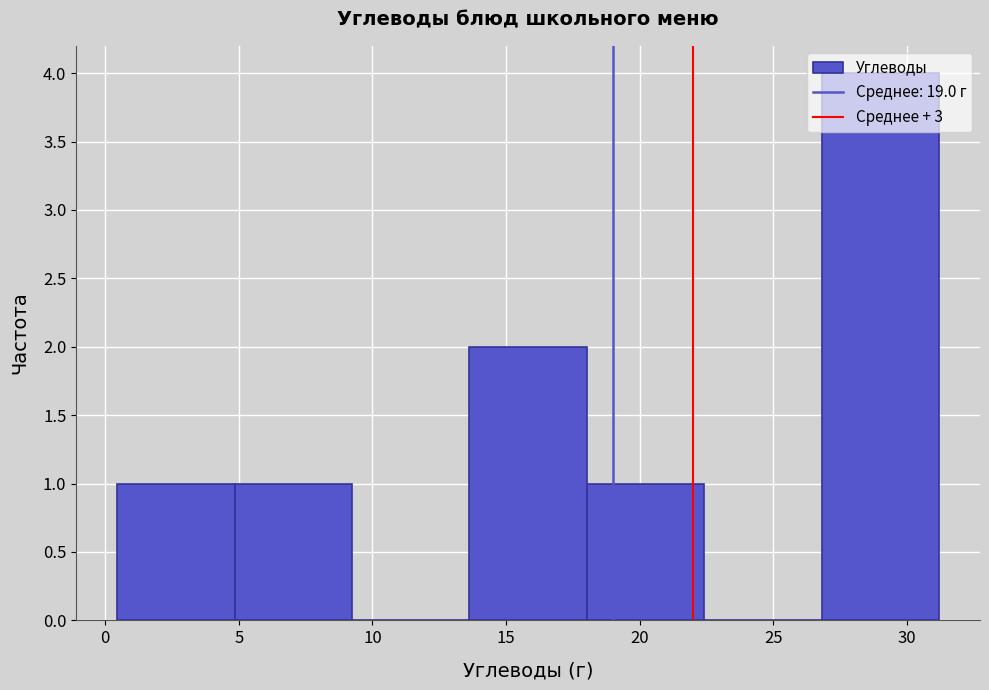

Over which range of the x-axis is the bar tallest?

27.0 to 31.0